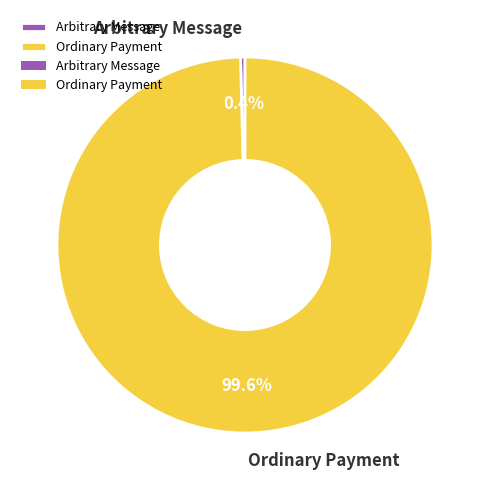

Which has a higher value, Ordinary Payment or Arbitrary Message?

Ordinary Payment